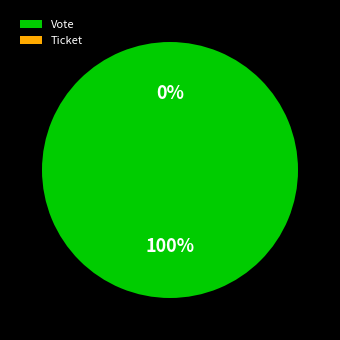

Which category has the biggest portion of the pie?

Vote